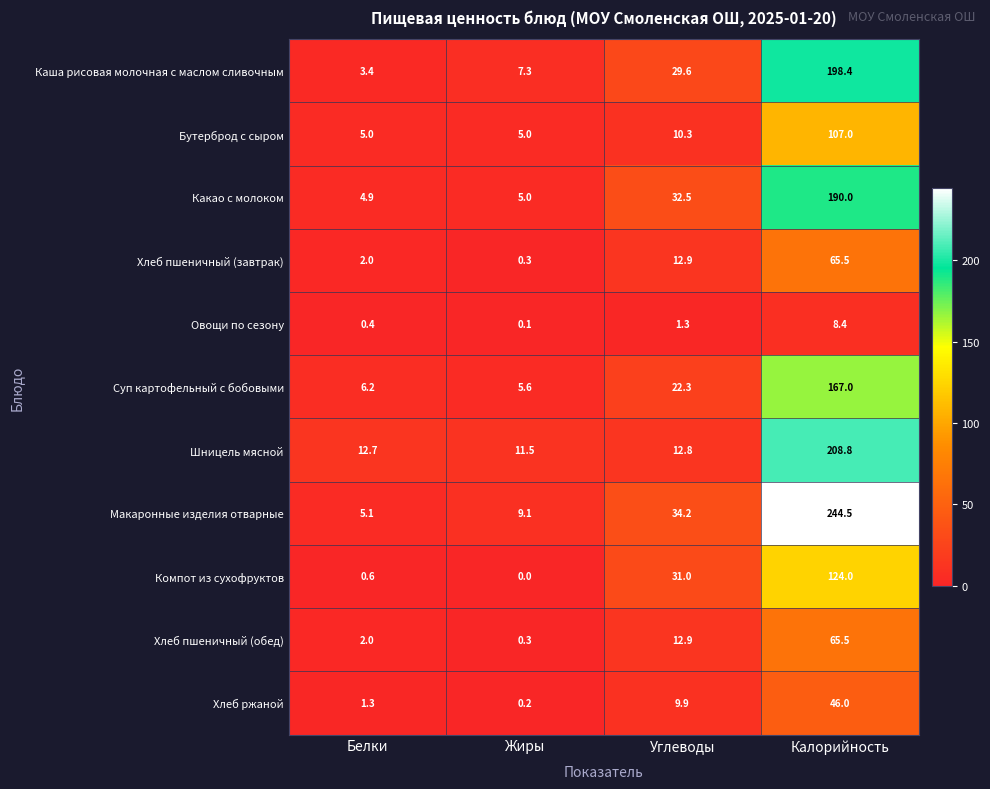

Which series has the largest range (max minus min)?

Макаронные изделия отварные